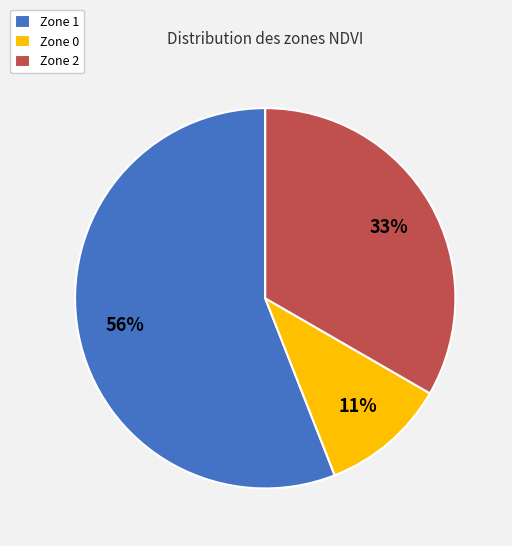

Between Zone 2 and Zone 1, which is larger?

Zone 1